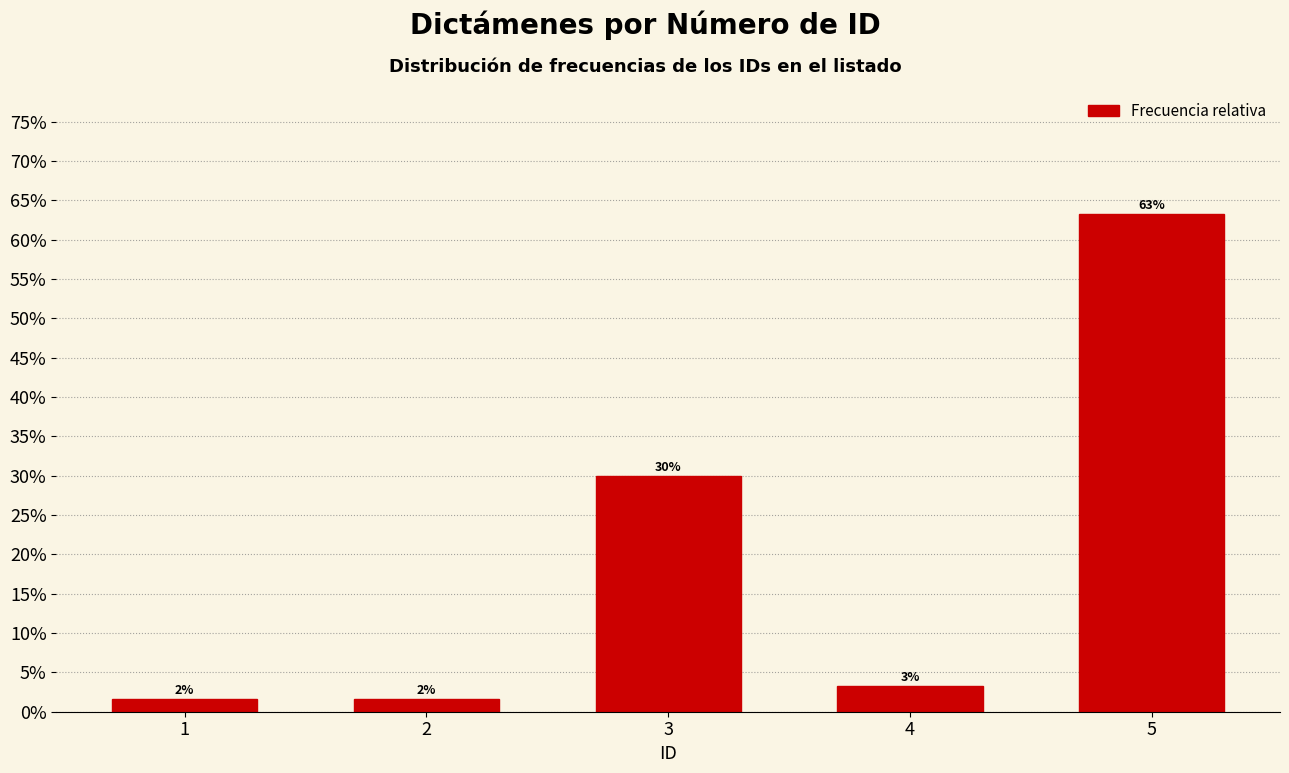

Does the chart contain any negative values?

No